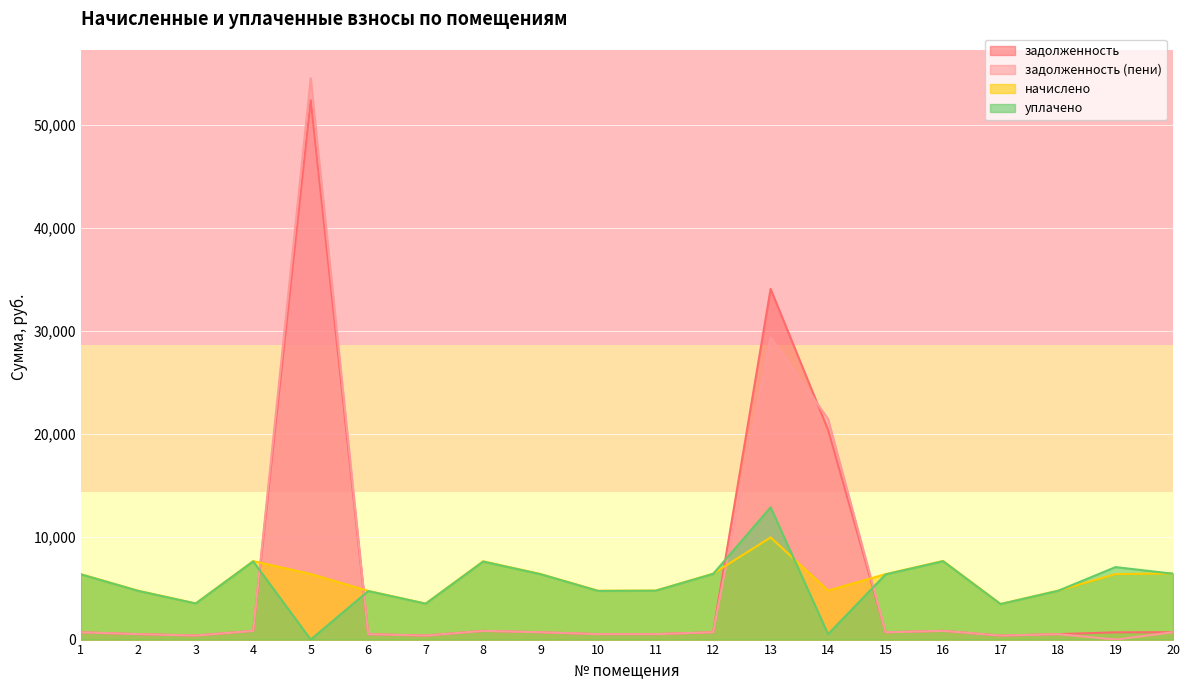

Between which two adjacent categories do задолженность and начислено first intersect?

4 and 5